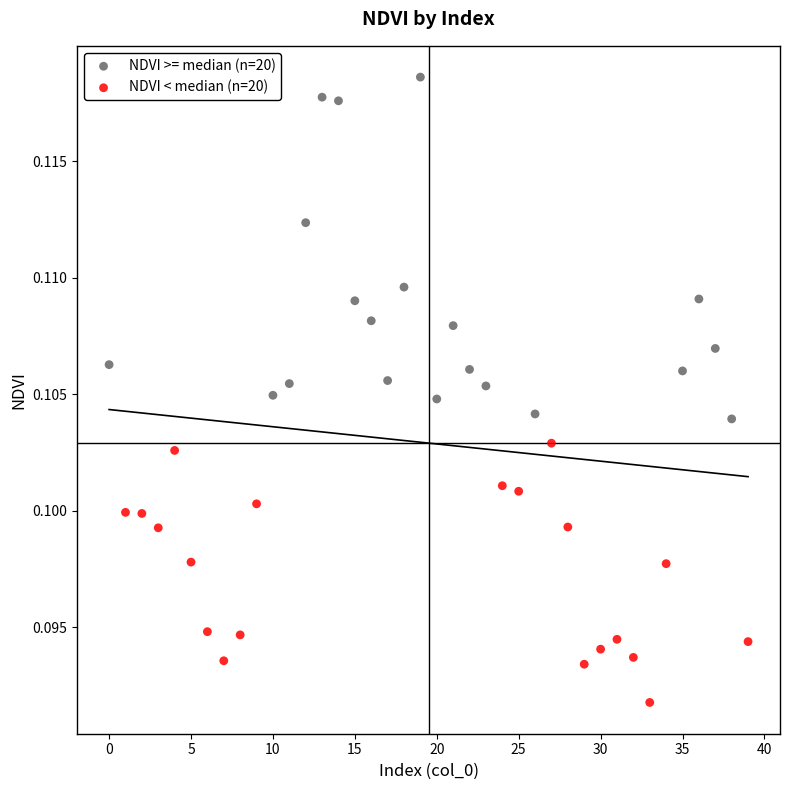

Which series contains the highest Y value?

NDVI >= median (n=20)